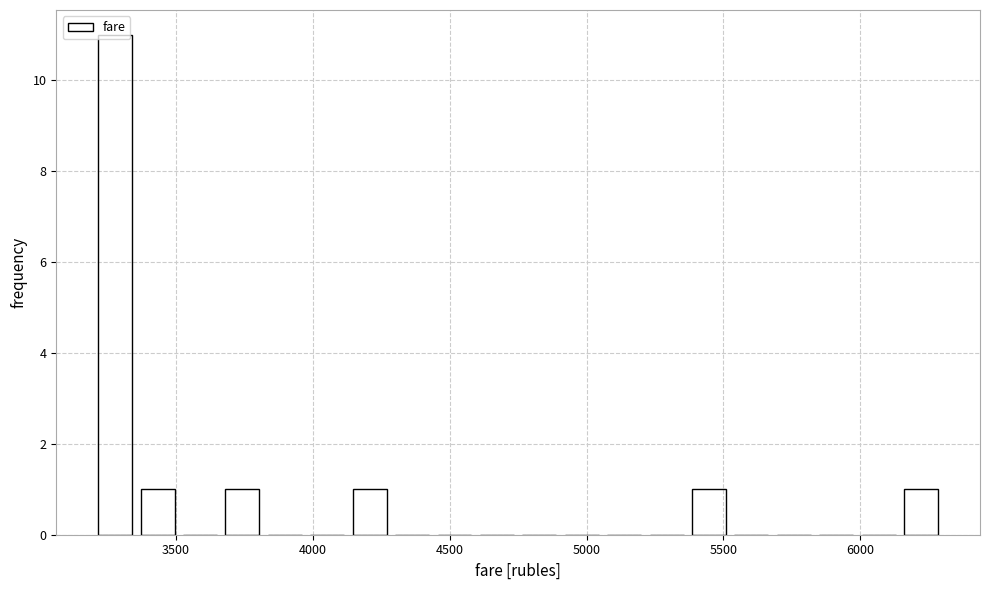

Around what value on the x-axis is the tallest bar? Give the approximate position of its centre, as read against the axis.

3300